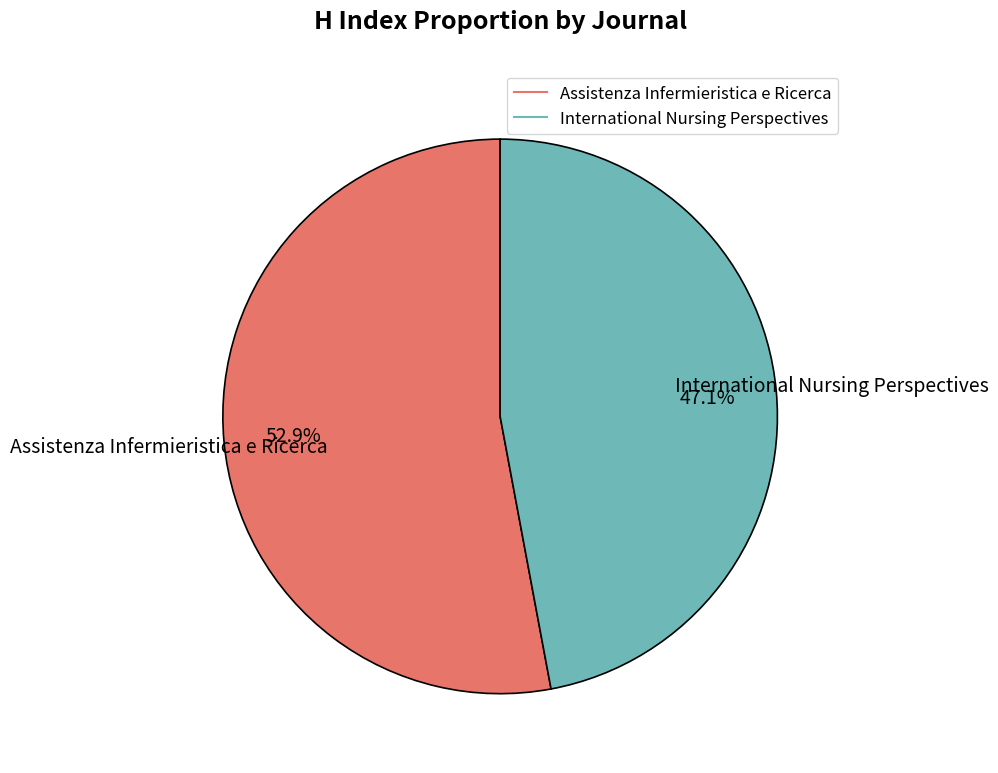

Does International Nursing Perspectives account for over 50% of the chart?

No